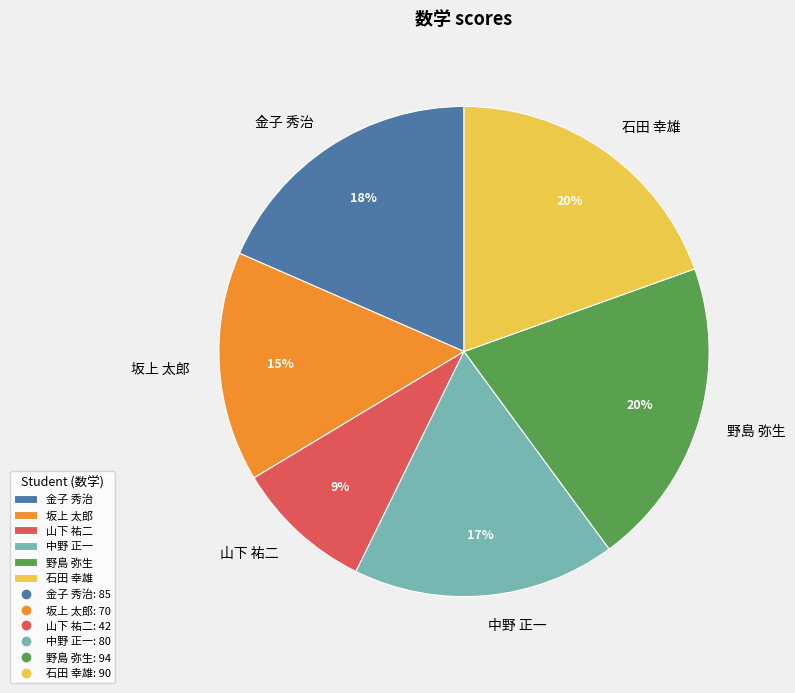

What is the ratio of the value at 野島 弥生 to the value at 山下 祐二?

2.2